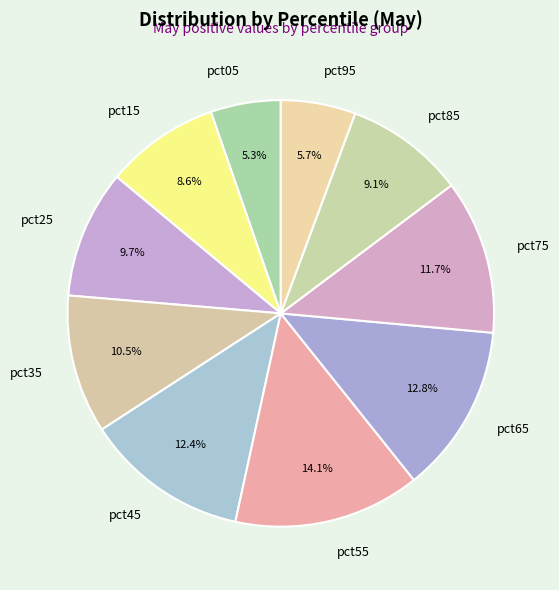

Is there a majority slice in this chart?

No